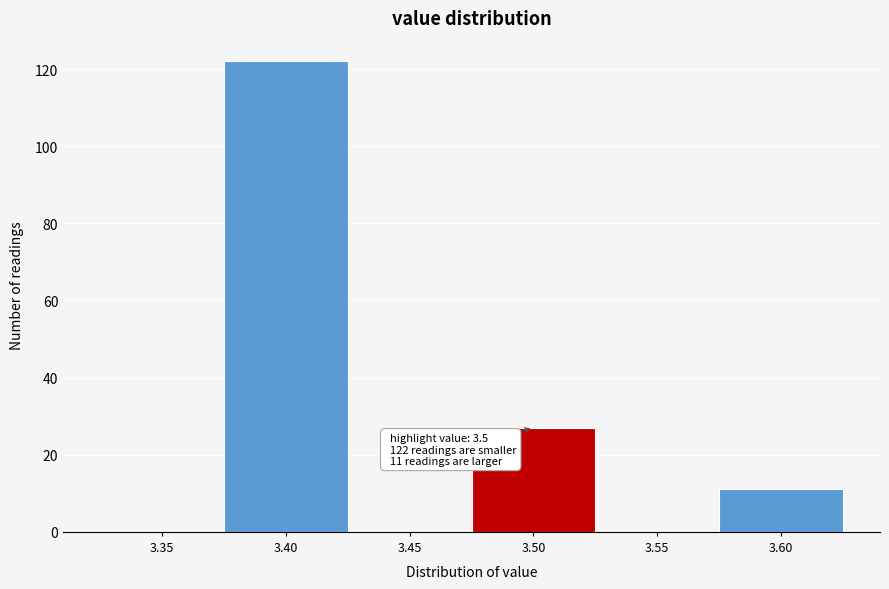

Reading left to right, what are all the values shown in this chart?

3.35=0	3.40=122	3.45=0	3.50=27	3.55=0	3.60=11